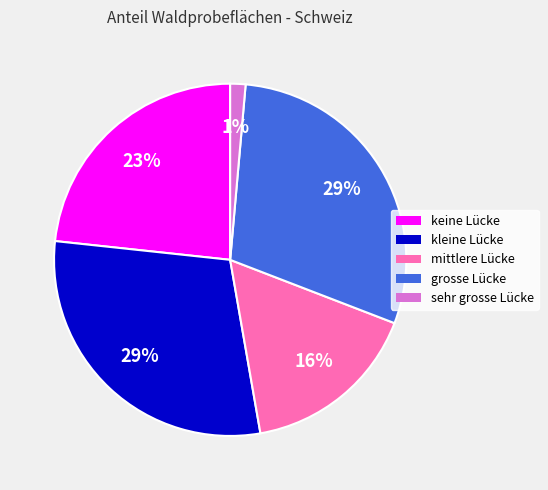

To the nearest percent, what is the average slice percentage?

20%